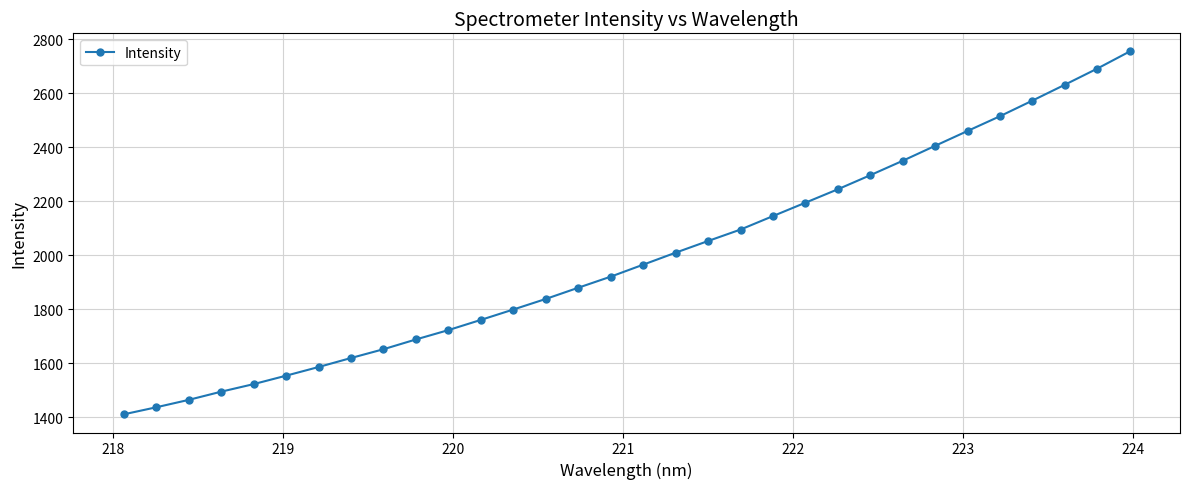

How many values are below 1965?

16